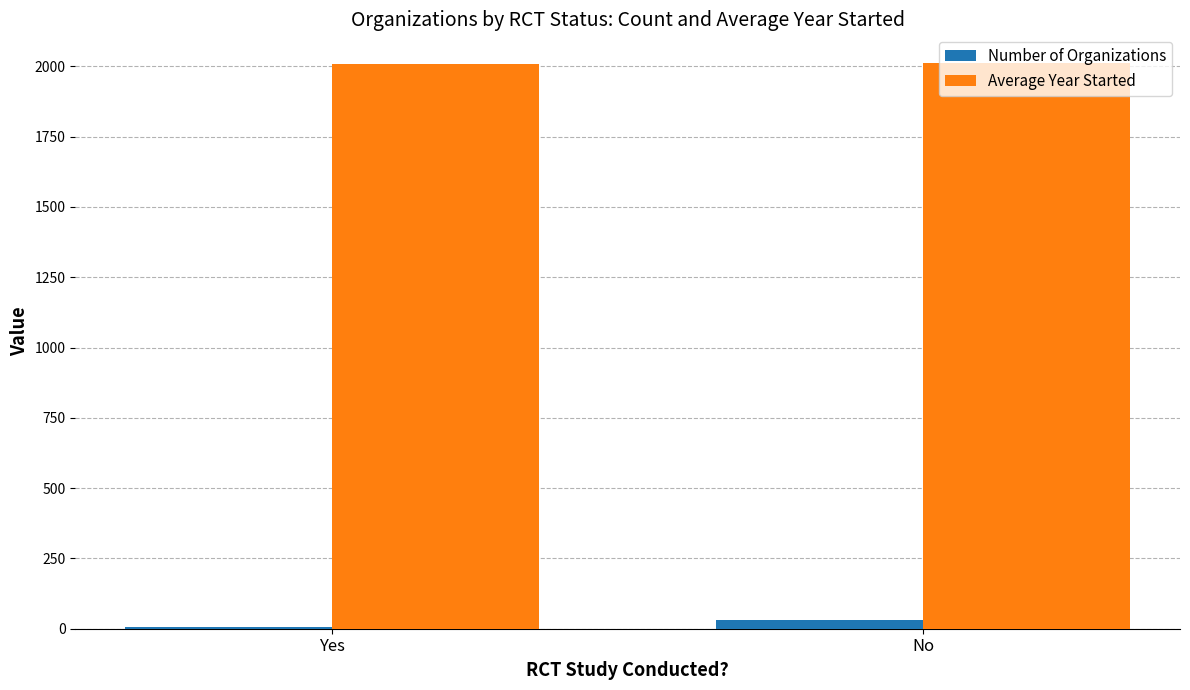

What is the sum of all Number of Organizations values?

36.0